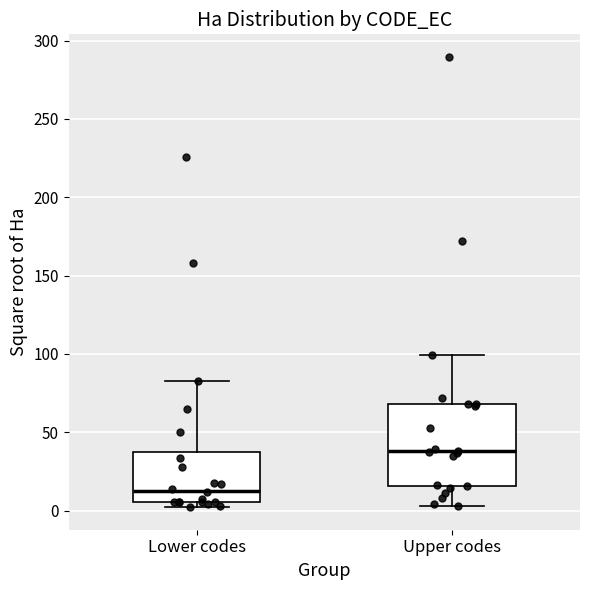

Which box's median line is the lowest?

Lower codes